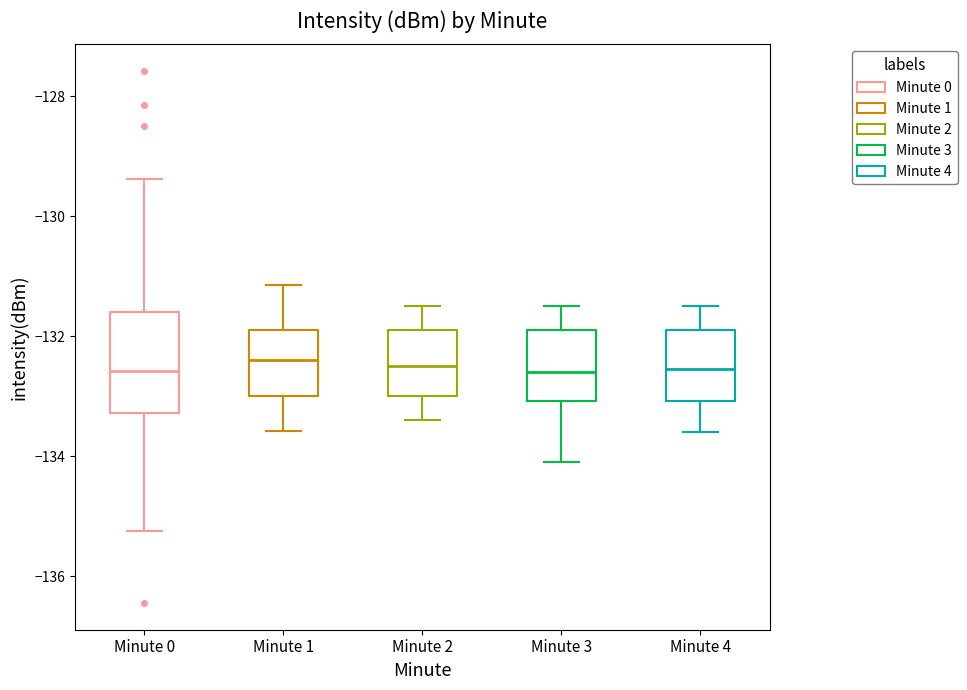

Reading left to right, transcribe this box plot: for each box, give where its median line is, the range the box spans, and where its two whiskers end, as read against the y-axis. The values are not printed on the chart, so give them approximately, as read against the axis.

Minute 0: median -132.6, box -133.2 to -131.6, whiskers -135.2 to -129.4
Minute 1: median -132.4, box -133.0 to -131.8, whiskers -133.6 to -131.2
Minute 2: median -132.4, box -133.0 to -131.8, whiskers -133.4 to -131.4
Minute 3: median -132.6, box -133.0 to -131.8, whiskers -134.0 to -131.4
Minute 4: median -132.6, box -133.0 to -131.8, whiskers -133.6 to -131.4